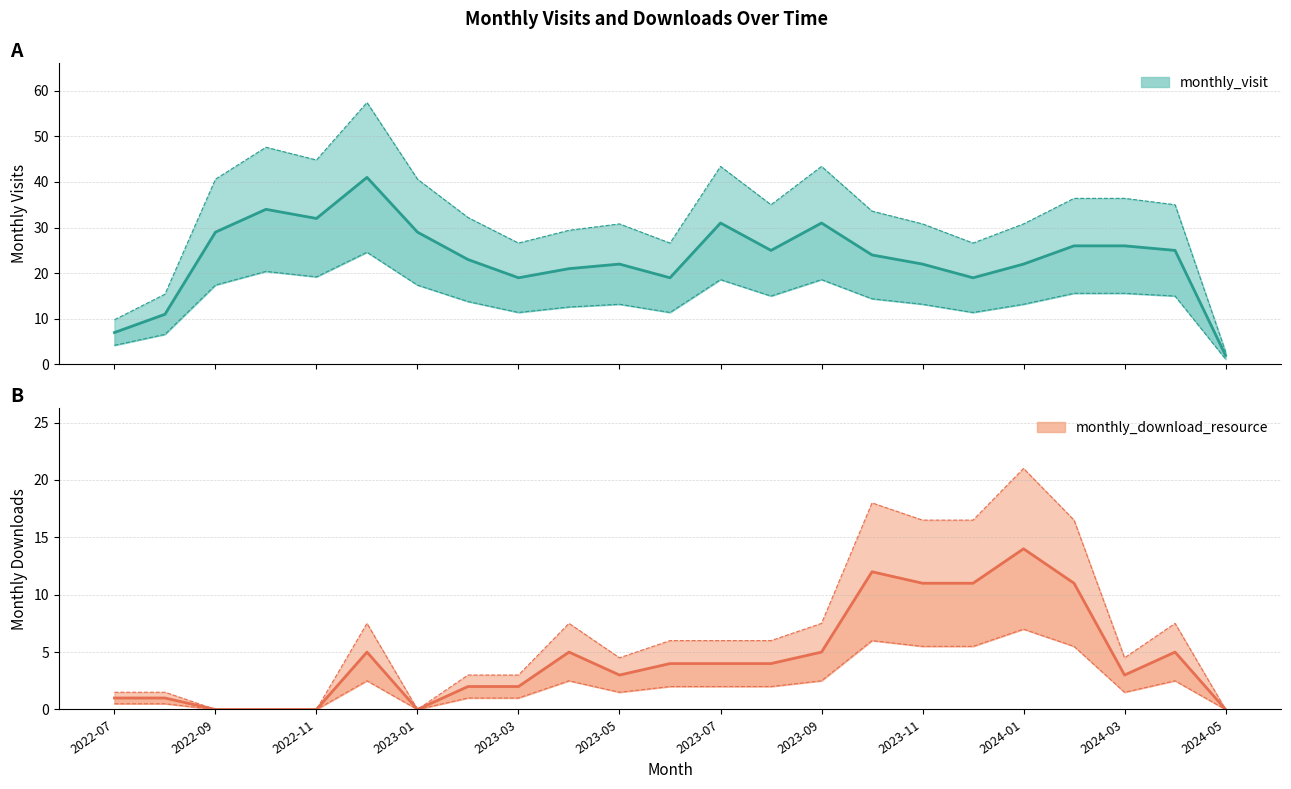

Reading left to right, extract all data points from this chart.

monthly_visit: 7	11	29	34	32	41	29	23	19	21	22	19	31	25	31	24	22	19	22	26	26	25	2
monthly_download_resource: 1	1	0	0	0	5	0	2	2	5	3	4	4	4	5	12	11	11	14	11	3	5	0